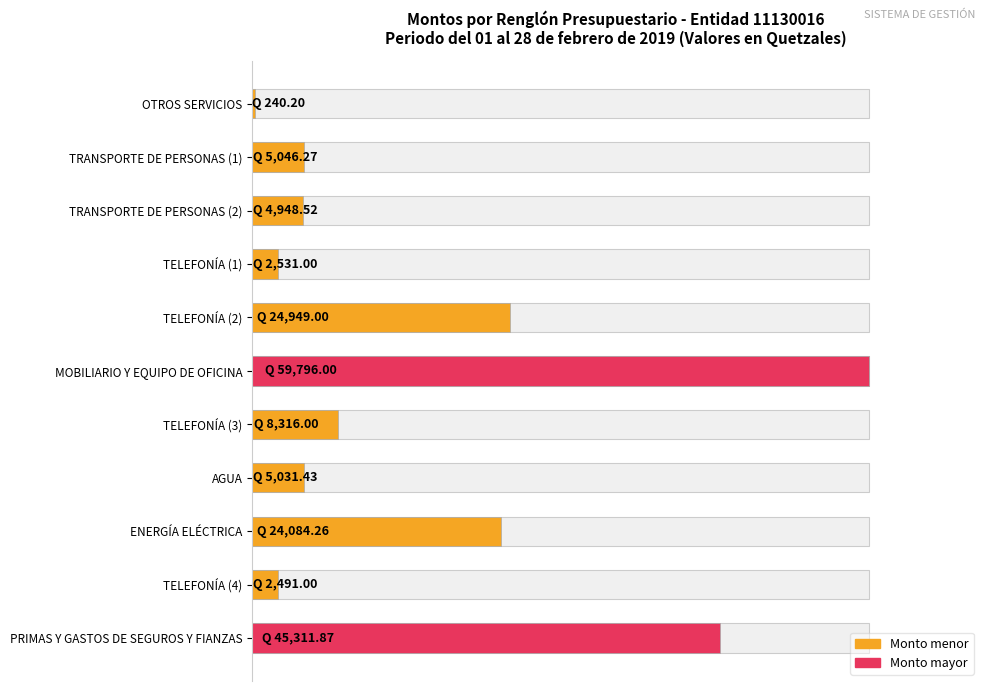

What is the sum of all values?

182745.5